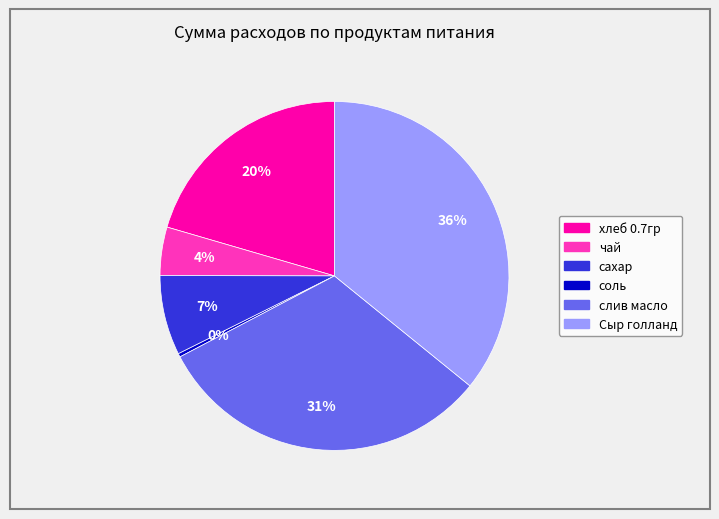

Do соль and хлеб 0.7гр together represent more than half of the pie?

No